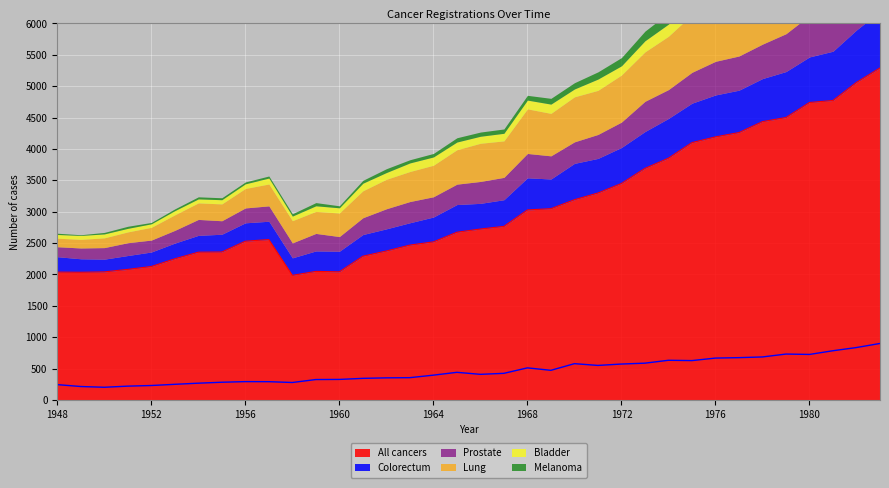

What is the lowest value of the Colorectum series?

203